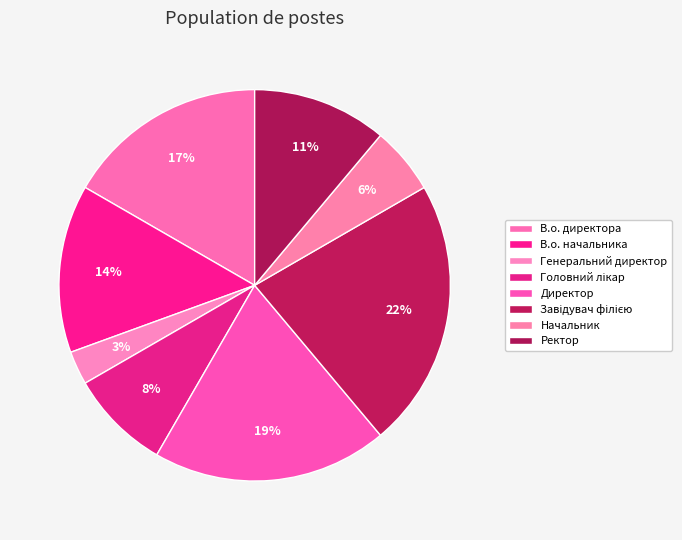

Rank the categories by value from highest to lowest.

Завідувач філією, Директор, В.о. директора, В.о. начальника, Ректор, Головний лікар, Начальник, Генеральний директор